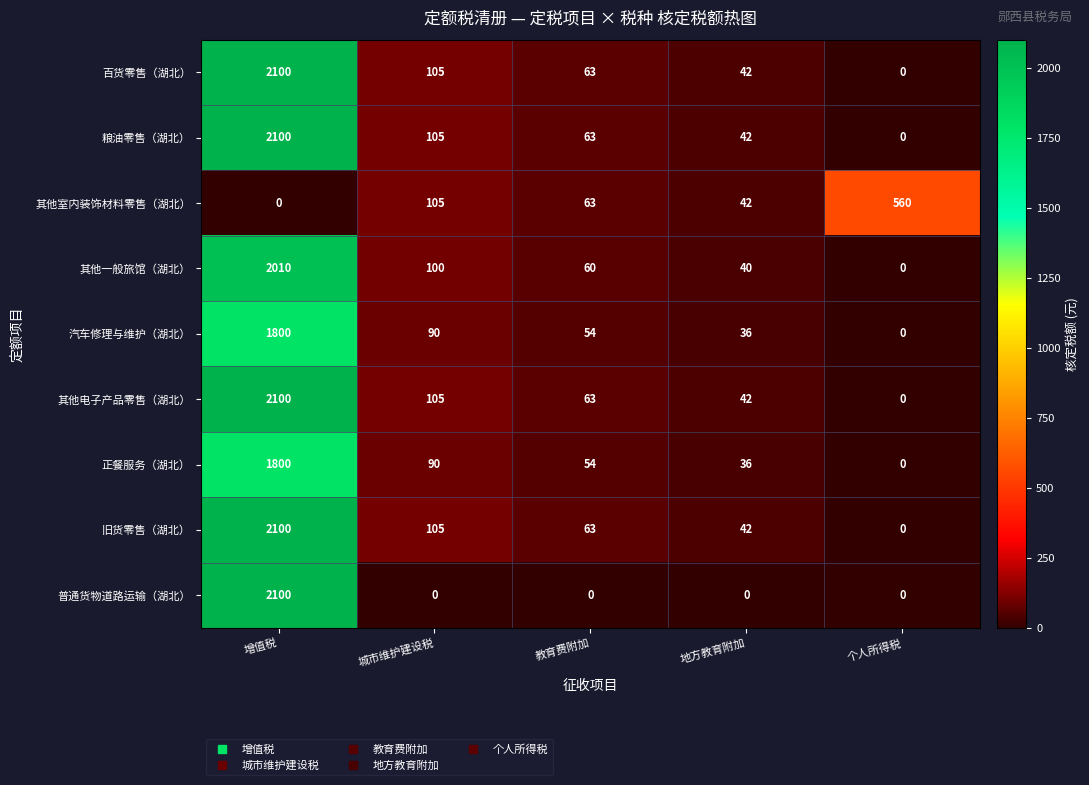

What is the difference between the maximum and second lowest values in the 百货零售（湖北） series?

2058